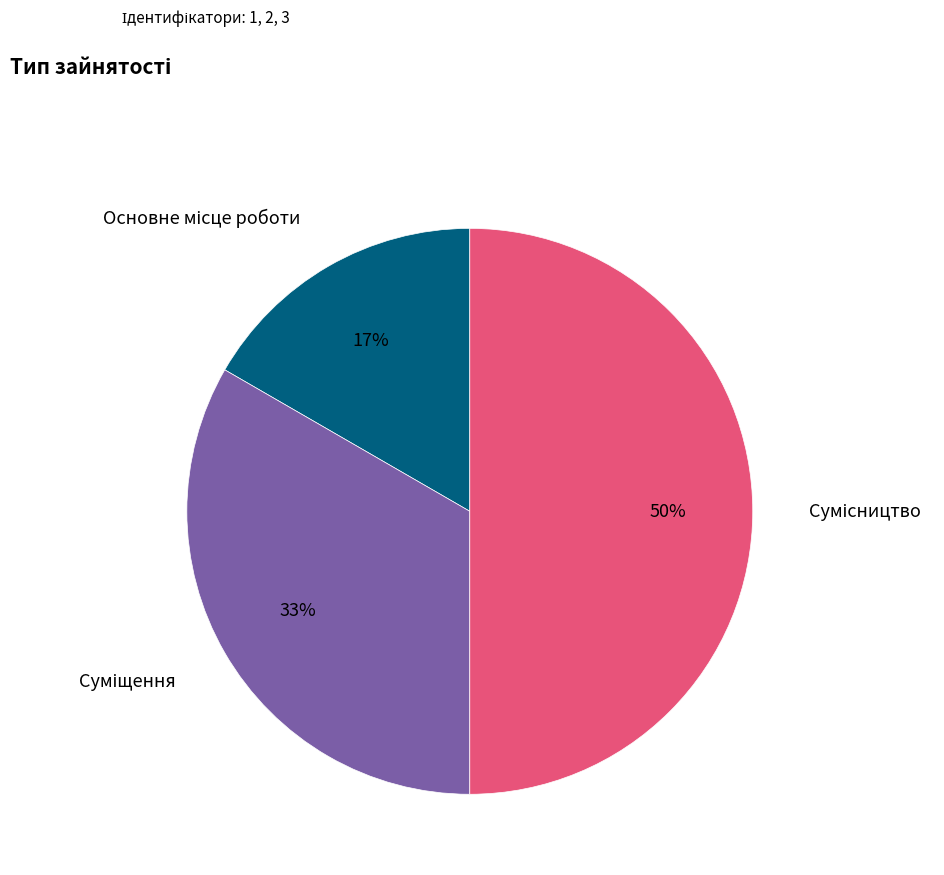

To the nearest percent, what is the difference between the largest and smallest slice percentages?

33%